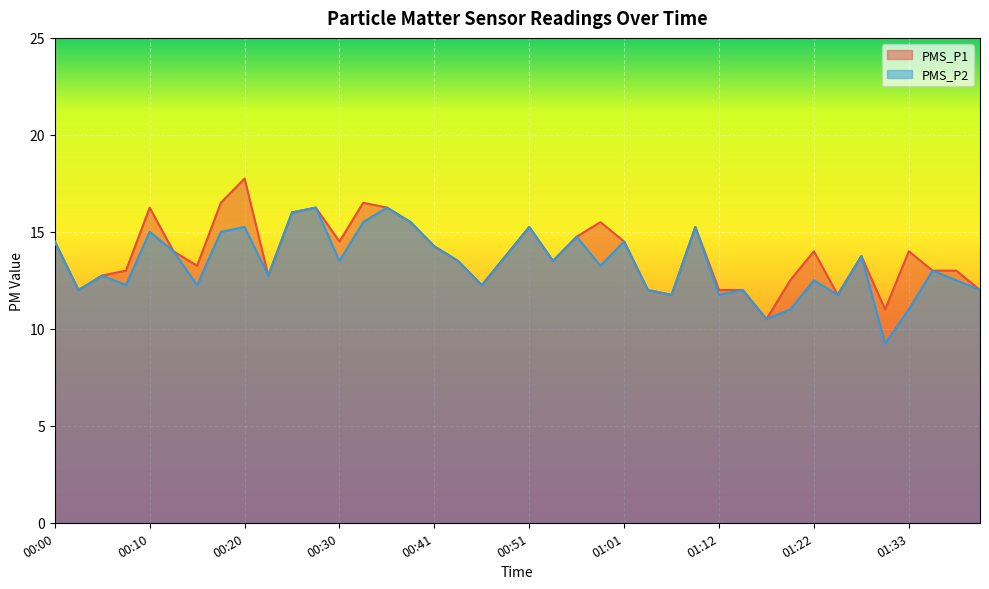

At which category does the chart reach its peak across all series?

00:20